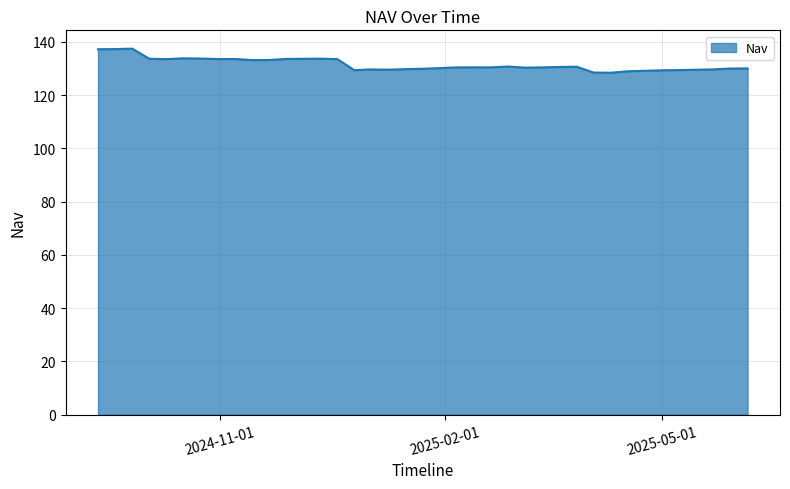

What is the minimum value shown in the chart?

128.4